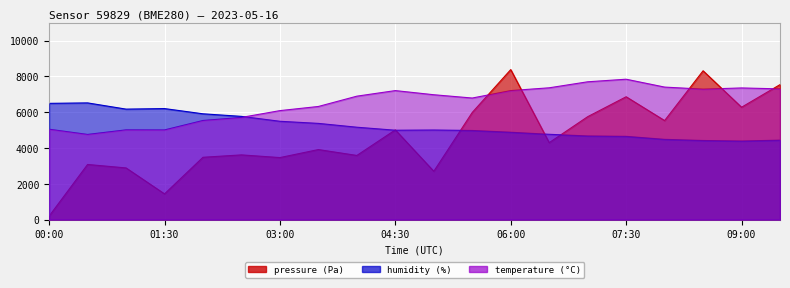

In humidity, how many points are lower than both neighbors (excluding endpoints)?

3